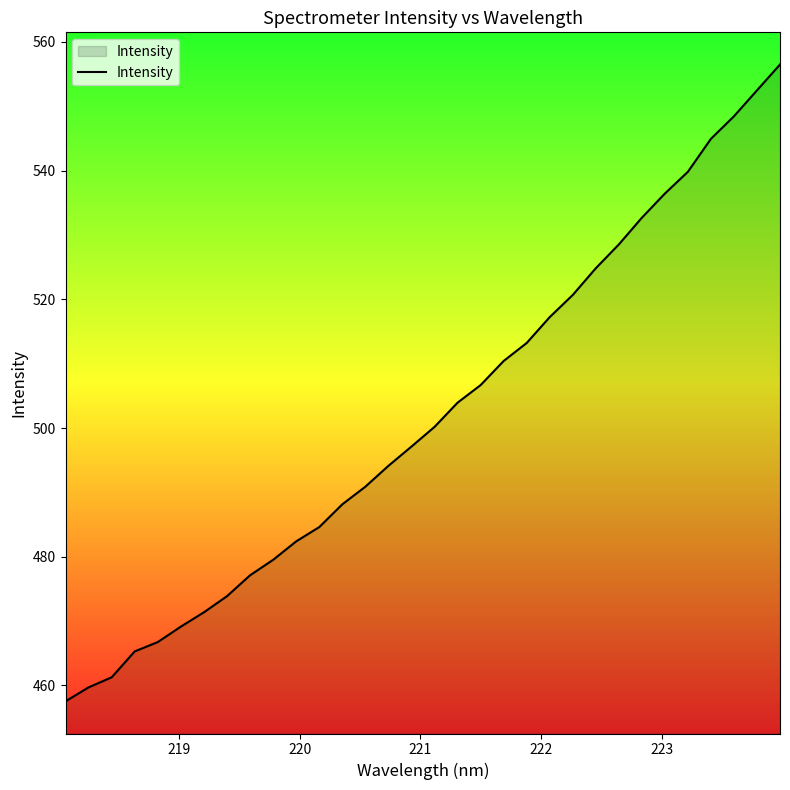

What is the difference between the maximum and minimum values?

99.0